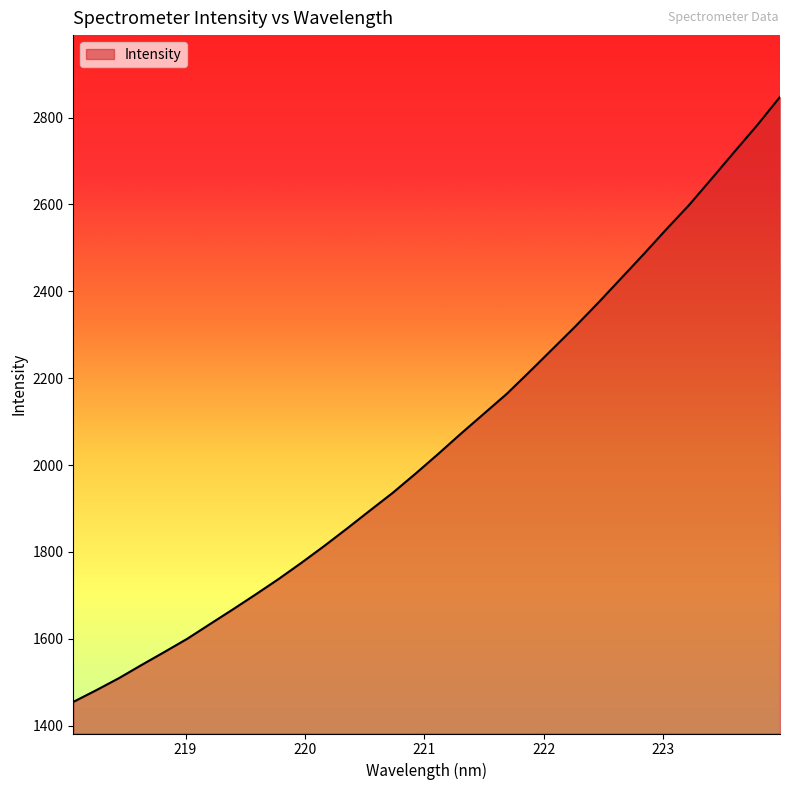

What is the difference between the maximum and minimum values?

1393.0